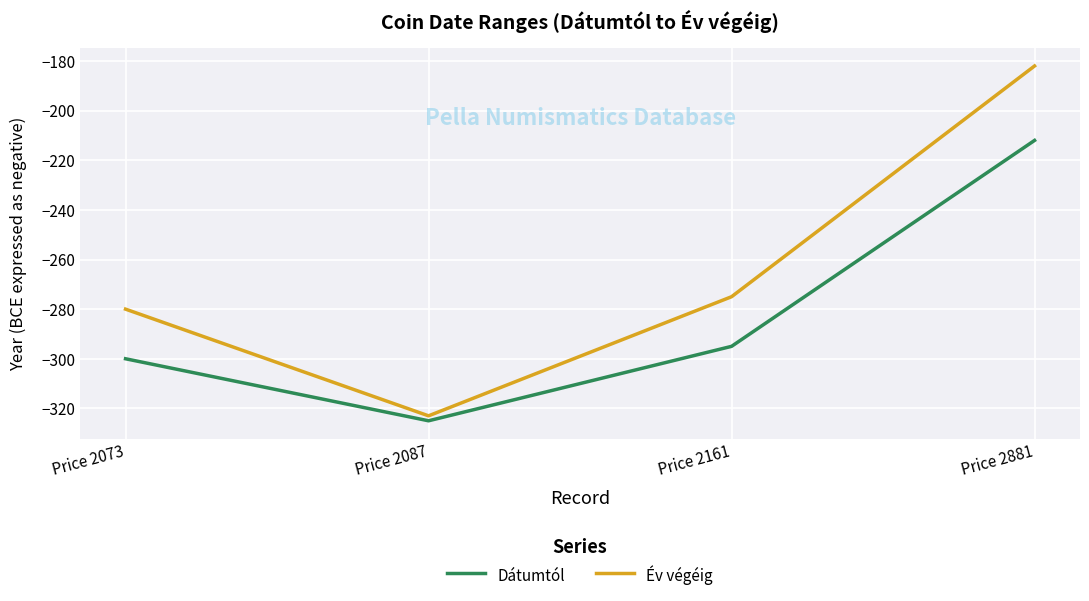

True or false: Dátumtól and Év végéig cross at least once.

False